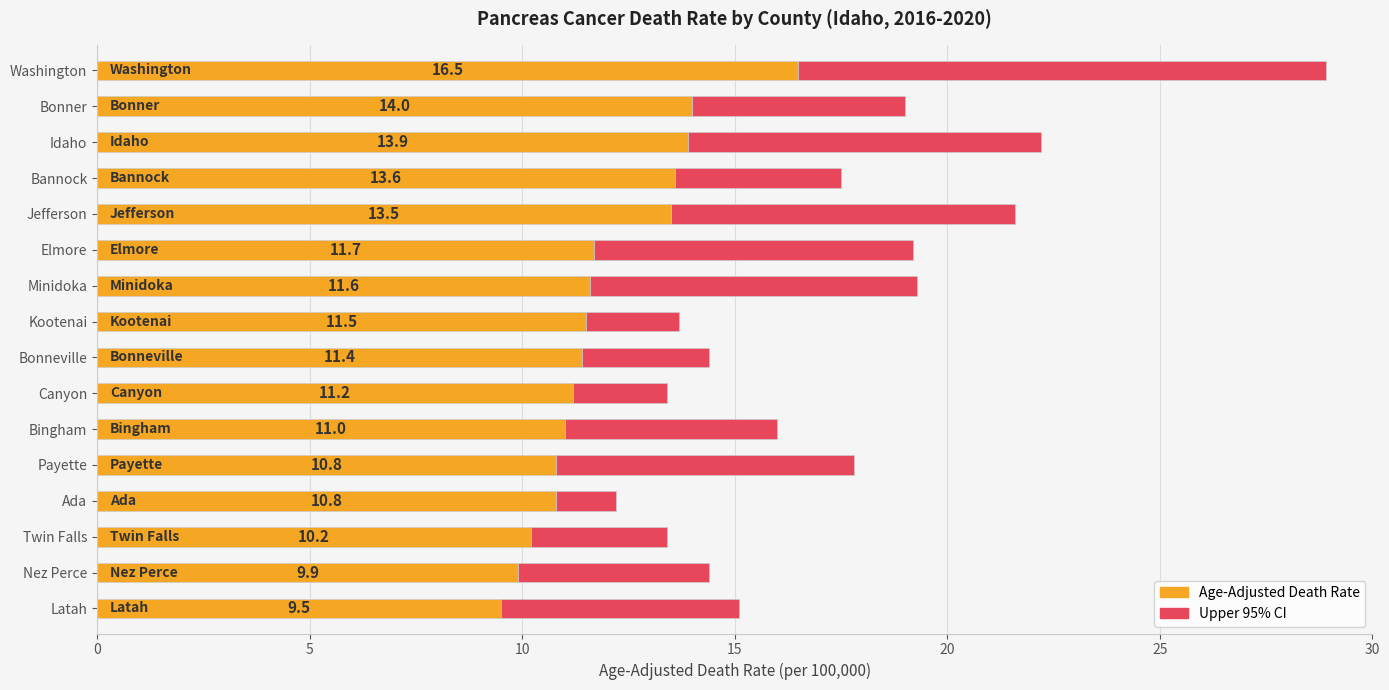

What is the total value across all series at Canyon?

13.4